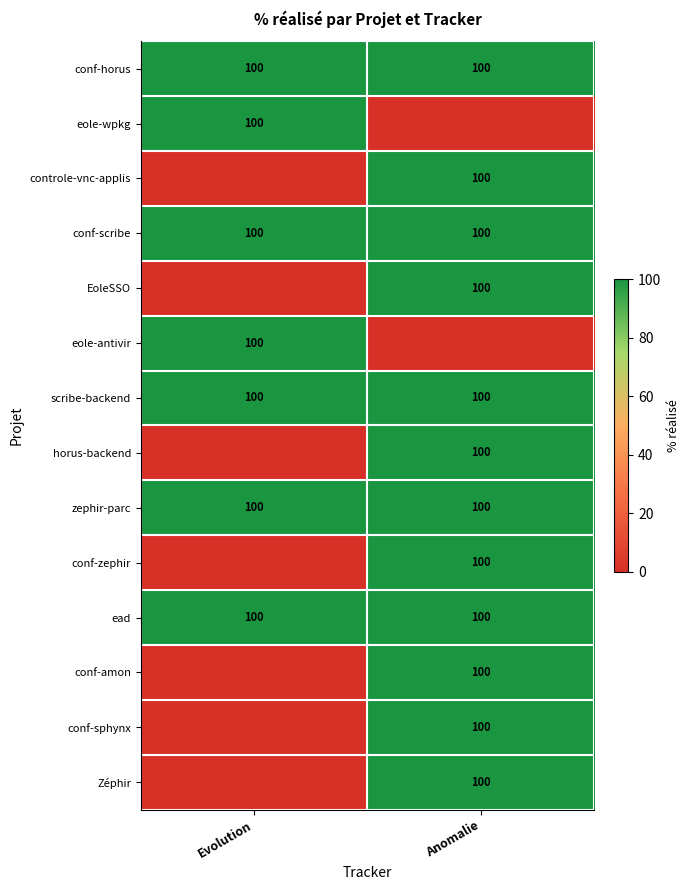

The EoleSSO series shows 176 at Anomalie. True or false?

False